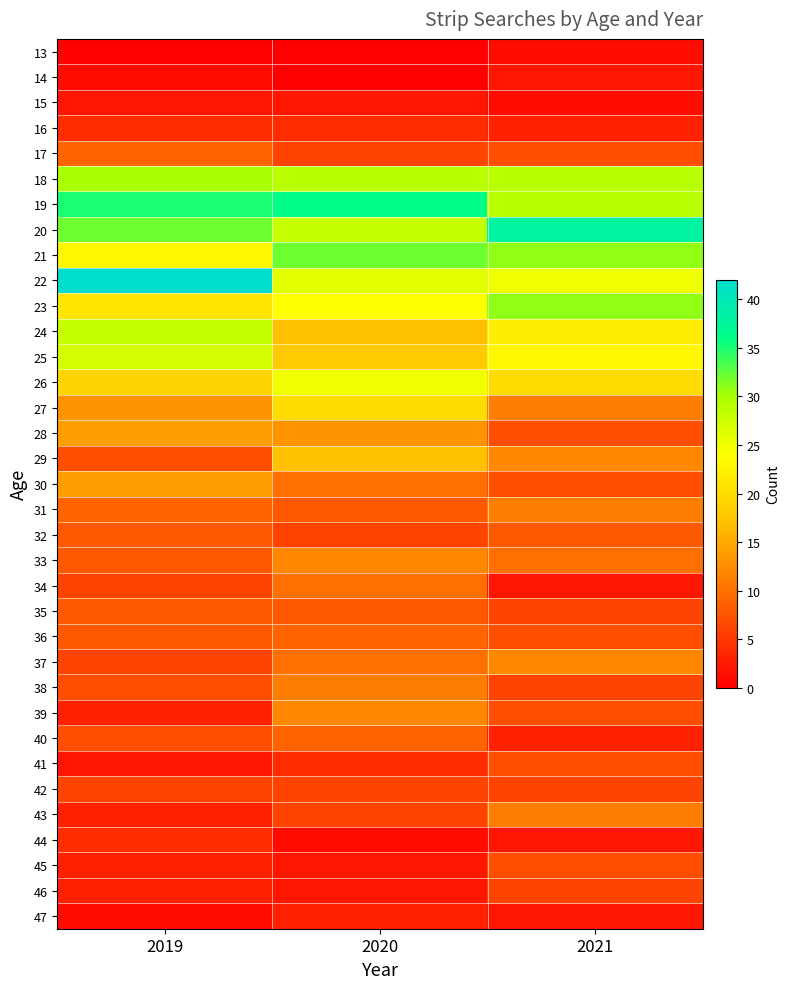

How many categories are shown in the chart?

3